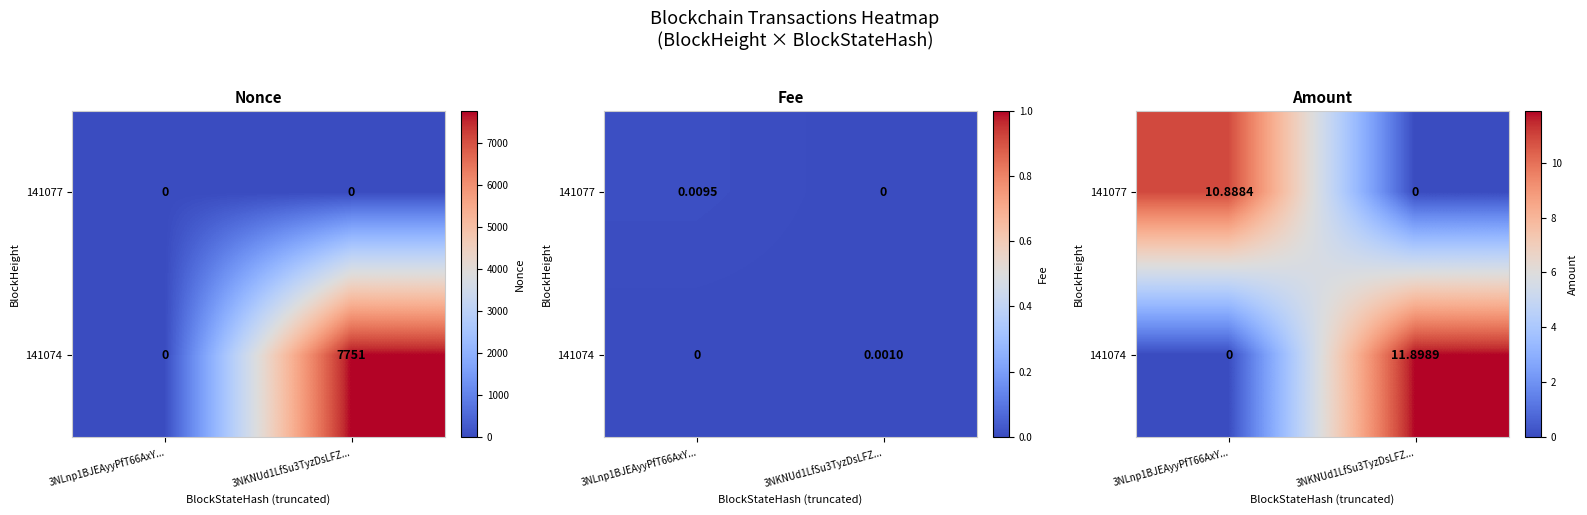

At how many categories does at least one series exceed 1?

2